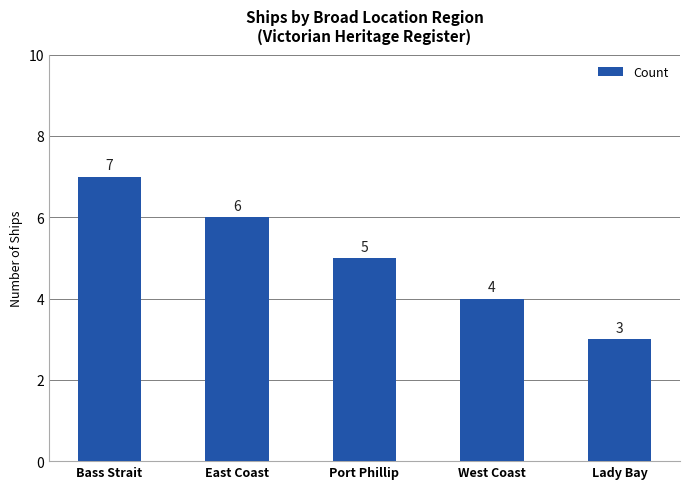

What is the greatest value displayed?

7